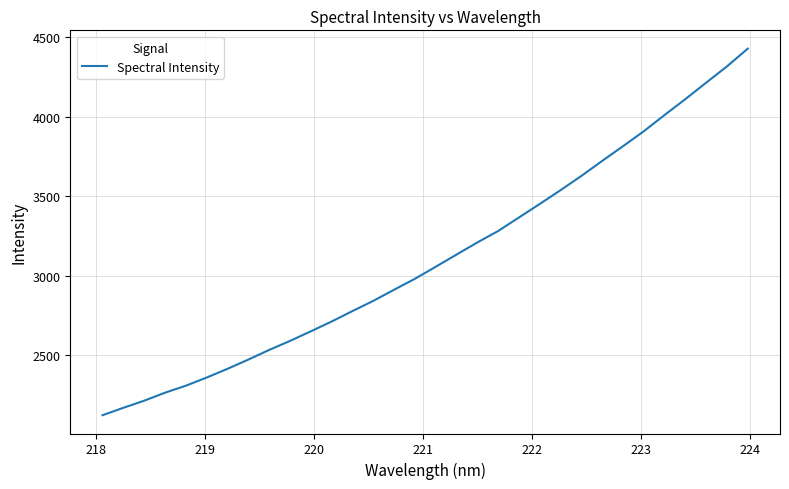

What is the average value?

3110.4